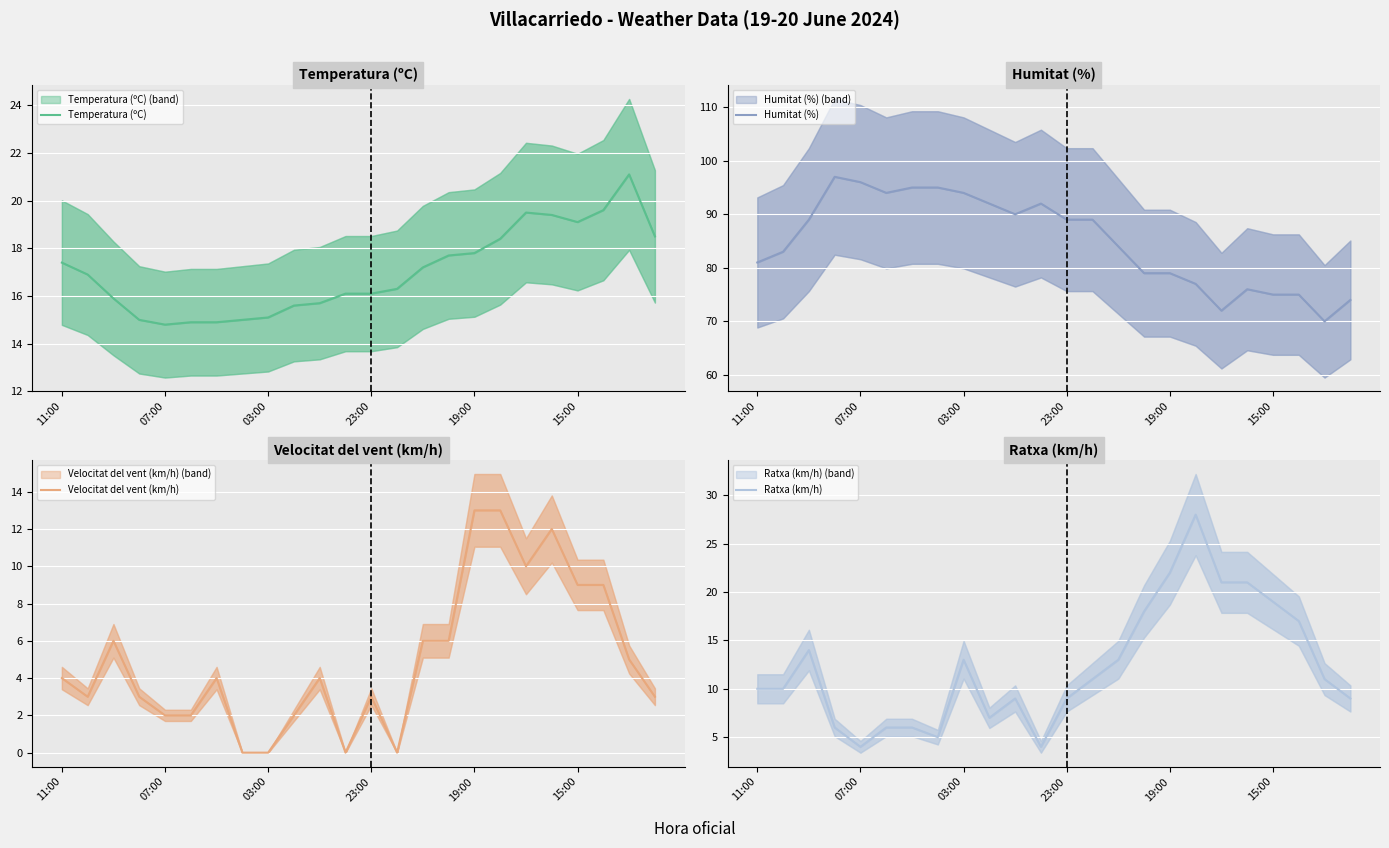

How many lines are shown in the chart?

4